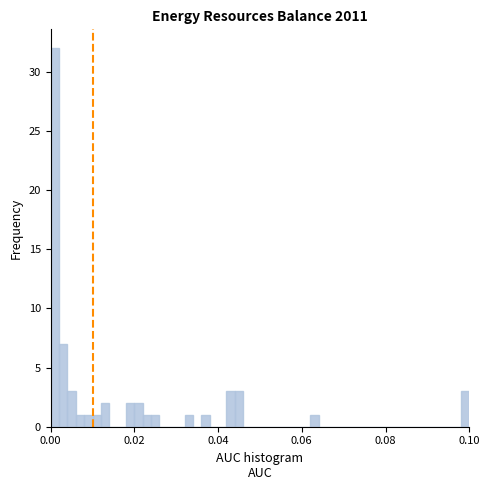

Around what value on the x-axis is the tallest bar? Give the approximate position of its centre, as read against the axis.

0.002